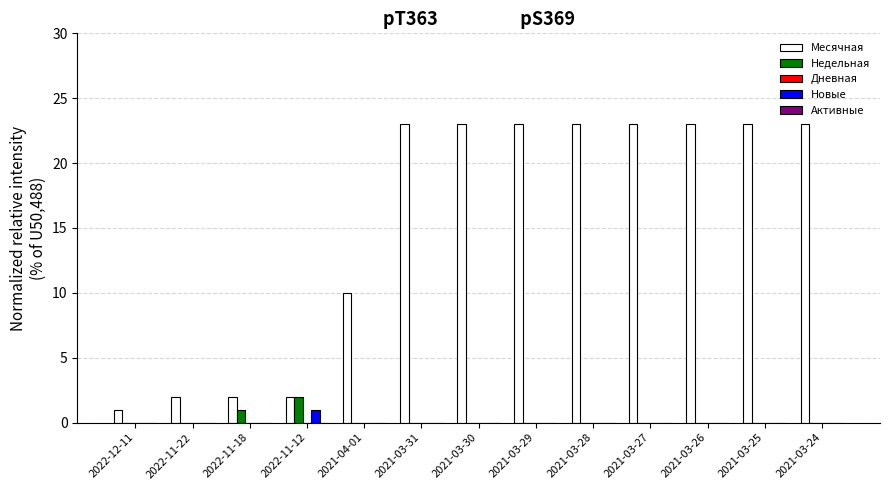

The Недельная series shows 1 at 2021-03-25. True or false?

False